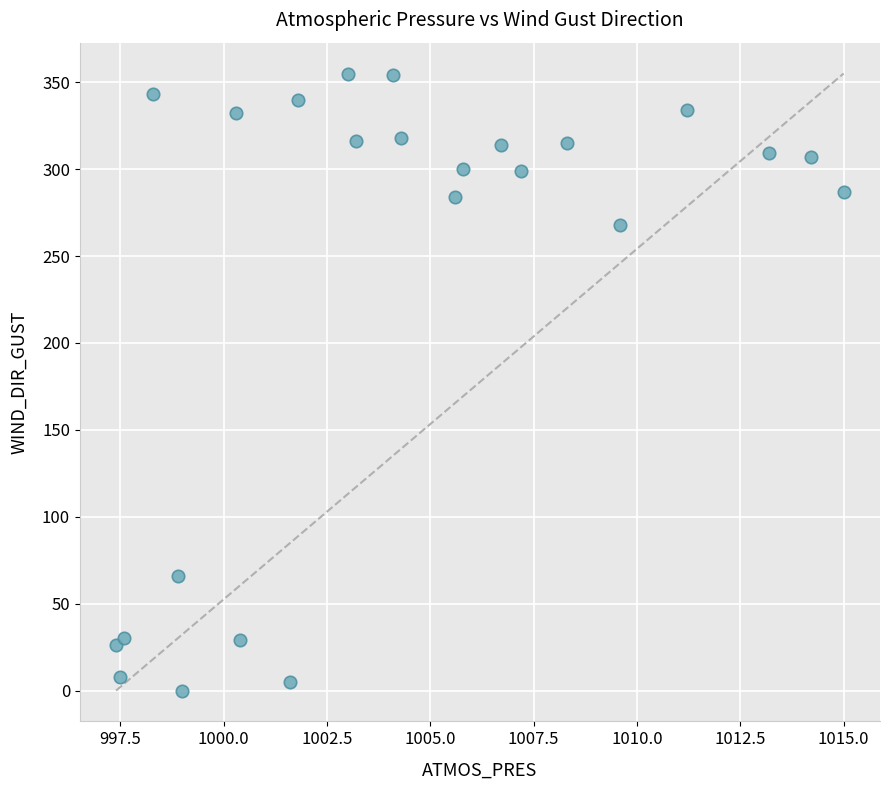

What Y value in the scatter plot is closest to 177?

268